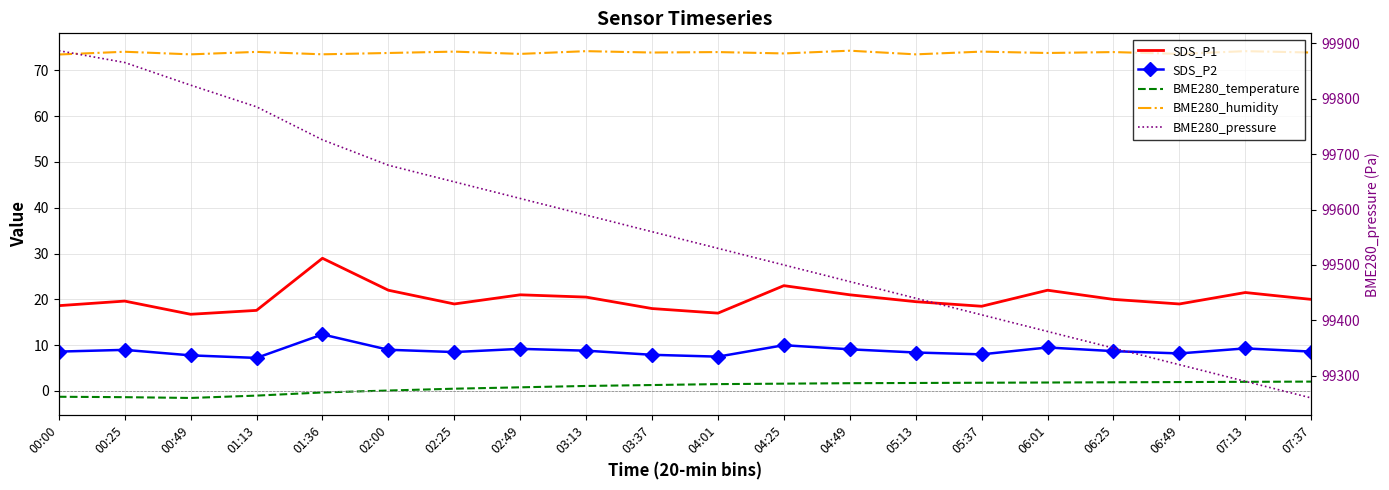

True or false: SDS_P2 has more than 0 points higher than both neighbors.

True